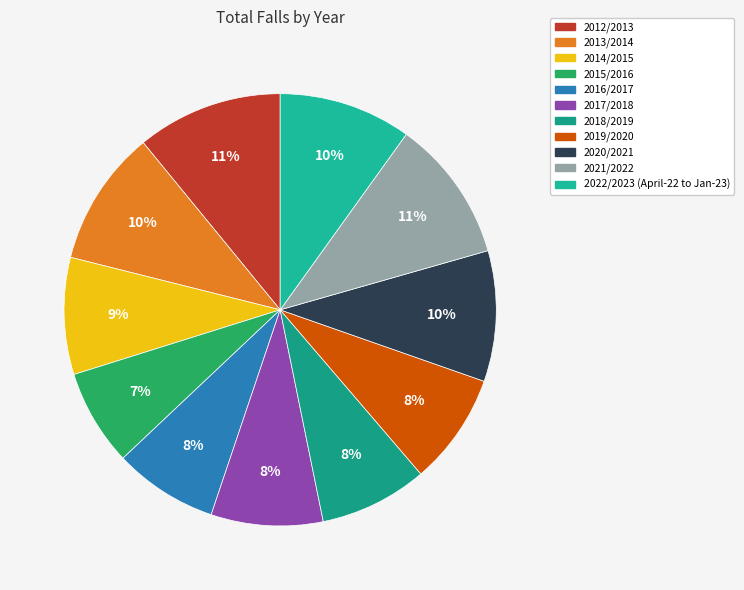

What percentage is the 2015/2016 slice, to the nearest percent?

7%